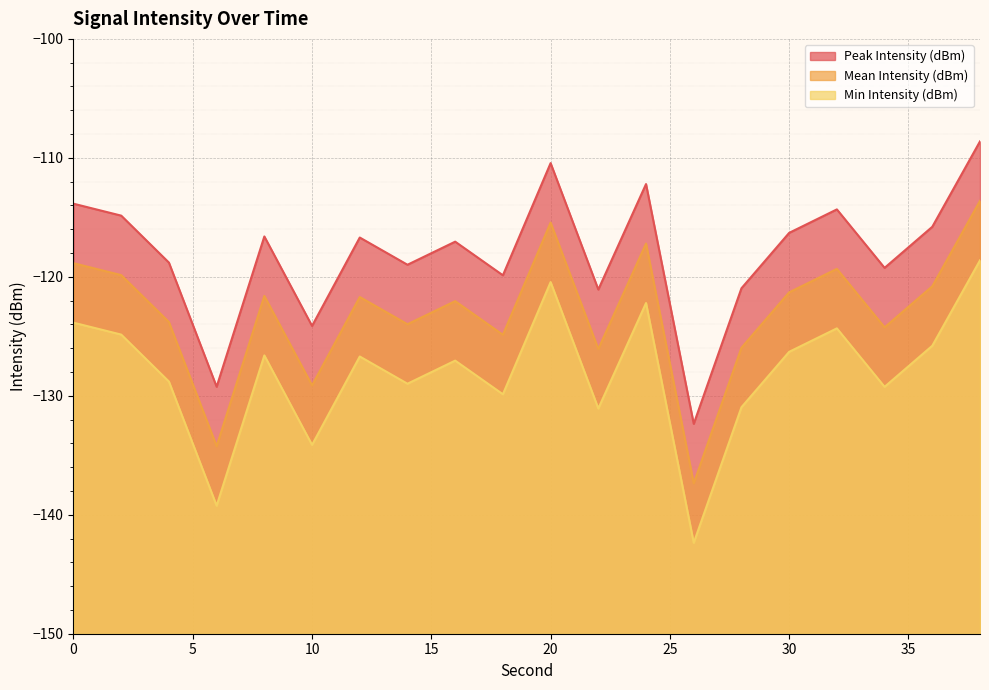

What is the highest value of the Min Intensity (dBm) series?

-118.6